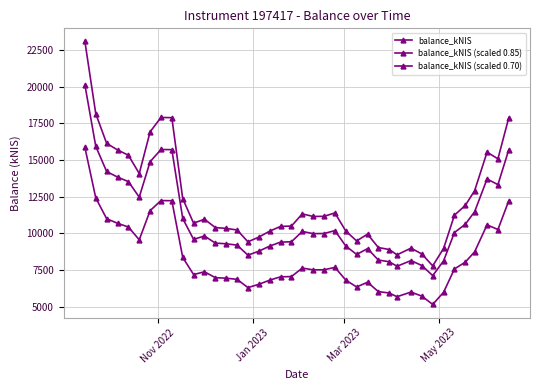

What is the sum of all balance_kNIS (scaled 0.70) values?

331250.9